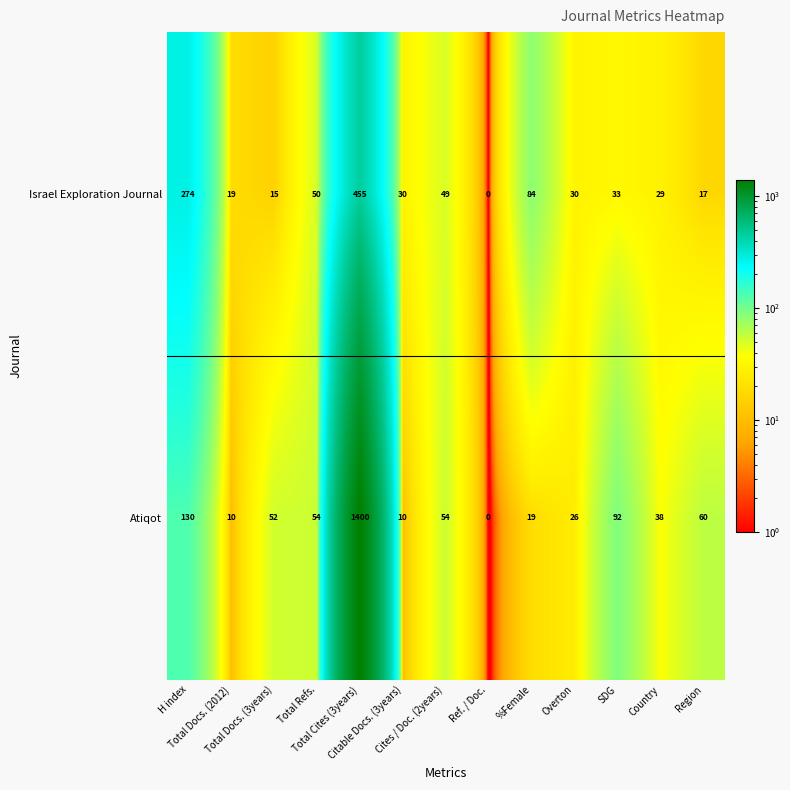

What is the greatest value displayed?

1400